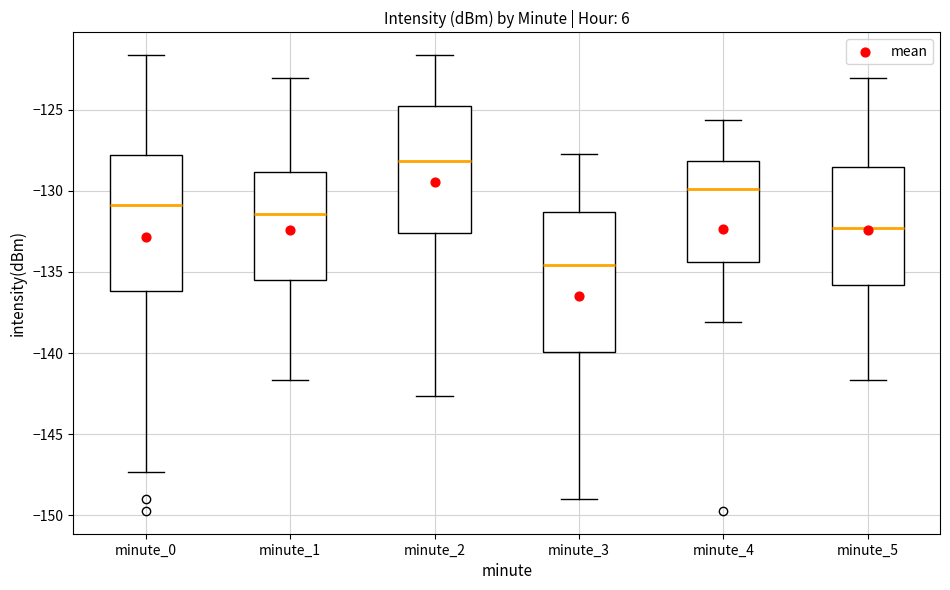

Reading left to right, read every box against the y-axis: the position of its median line, the range the box covers, and the ends of its whiskers. The values are not printed on the chart, so give them approximately, as read against the axis.

minute_0: median -131.0, box -136.0 to -128.0, whiskers -147.5 to -121.5
minute_1: median -131.5, box -135.5 to -129.0, whiskers -141.5 to -123.0
minute_2: median -128.0, box -132.5 to -125.0, whiskers -142.5 to -121.5
minute_3: median -134.5, box -140.0 to -131.5, whiskers -149.0 to -127.5
minute_4: median -130.0, box -134.5 to -128.0, whiskers -138.0 to -125.5
minute_5: median -132.5, box -136.0 to -128.5, whiskers -141.5 to -123.0